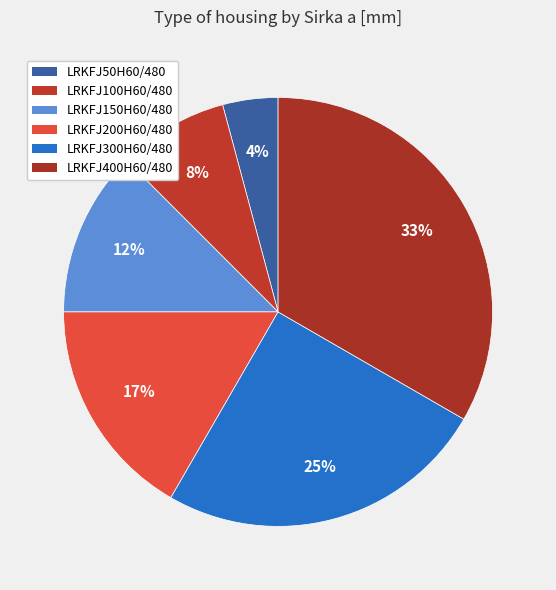

Count the number of slices in the pie.

6